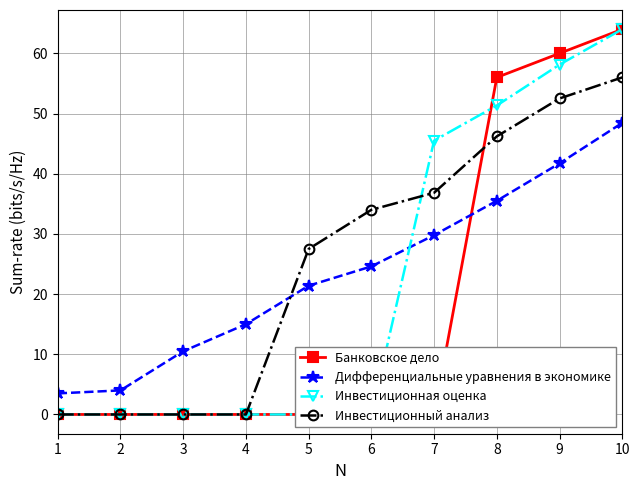

Between 4 and 9, which is larger?

9